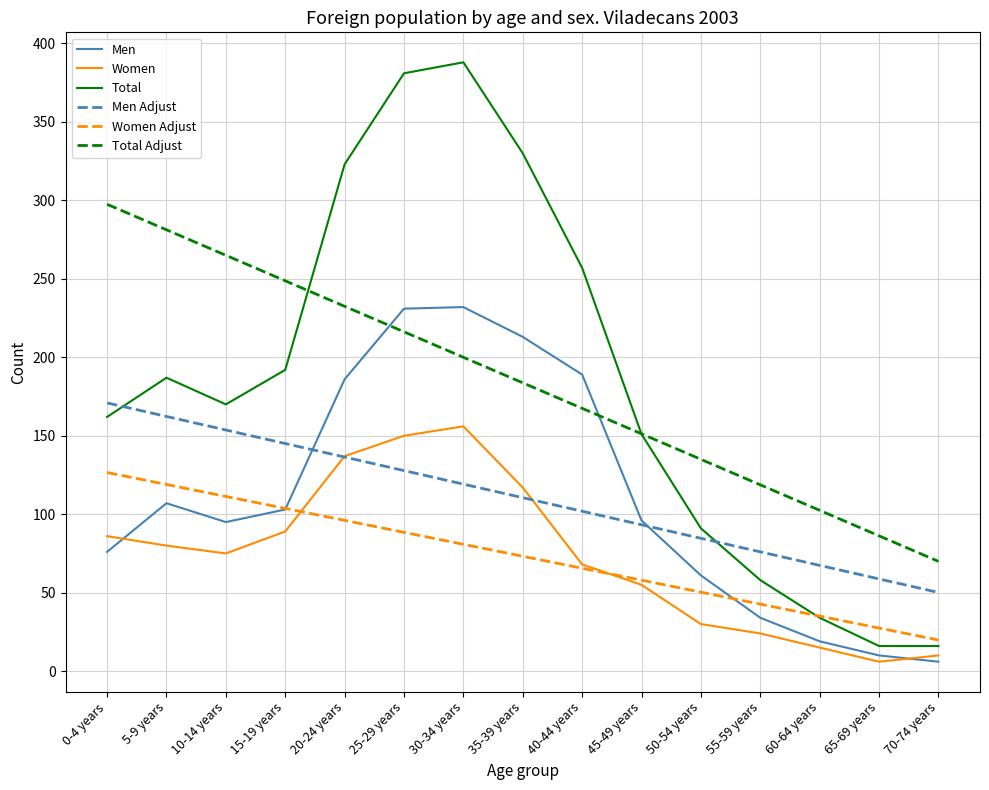

Where does the Total Adjust series first go above 183?

0-4 years